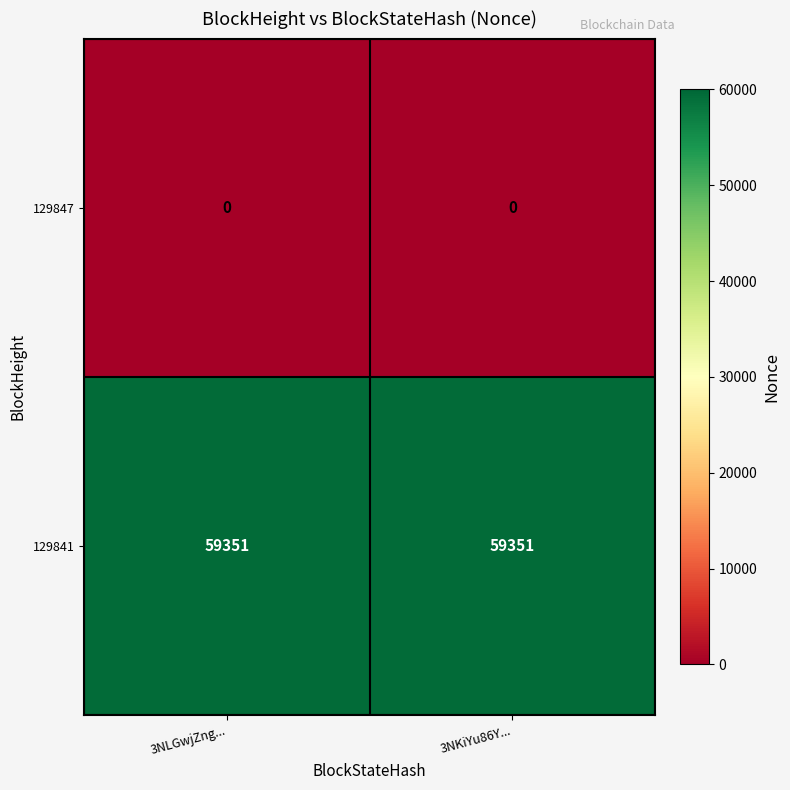

The 129841 series shows 100582 at 3NKiYu86Y.... True or false?

False